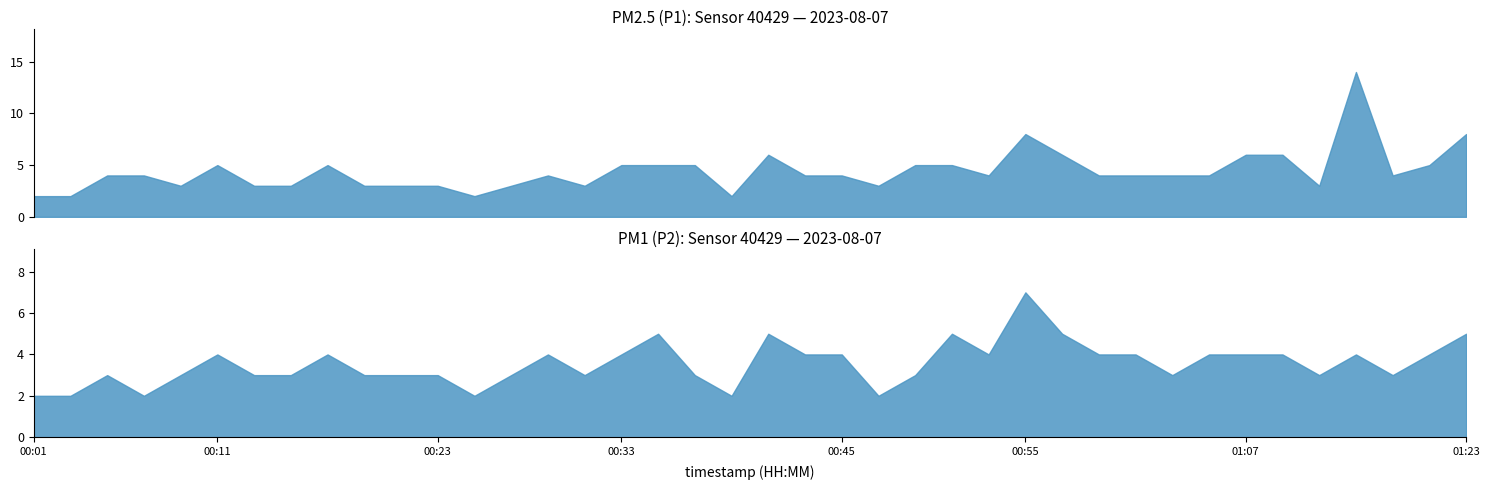

Which label corresponds to the smallest value in the chart?

00:01